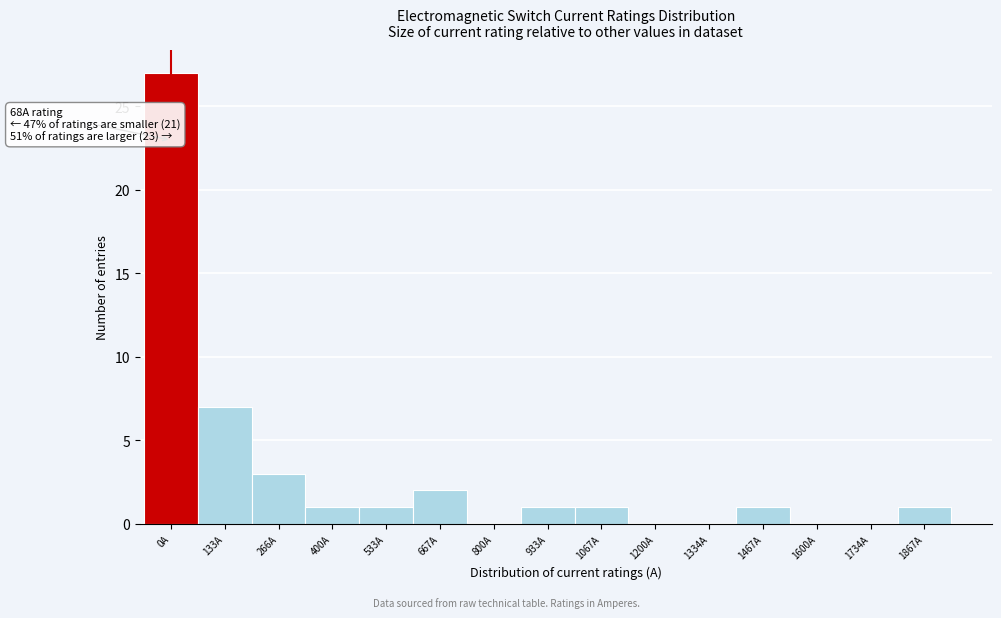

Reading right to left, list all the values displayed in this chart.

1867A=1	1734A=0	1600A=0	1467A=1	1334A=0	1200A=0	1067A=1	933A=1	800A=0	667A=2	533A=1	400A=1	266A=3	133A=7	0A=27